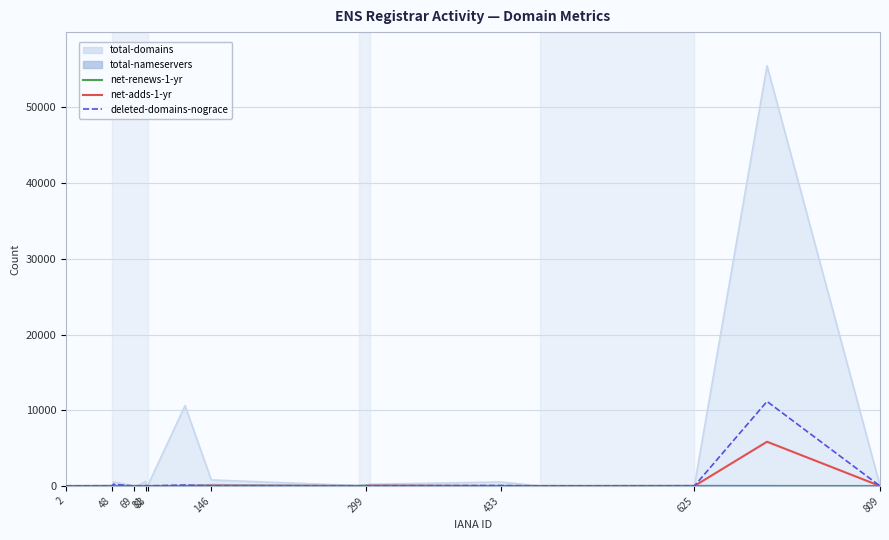

What is the total value across all series at 625?

3